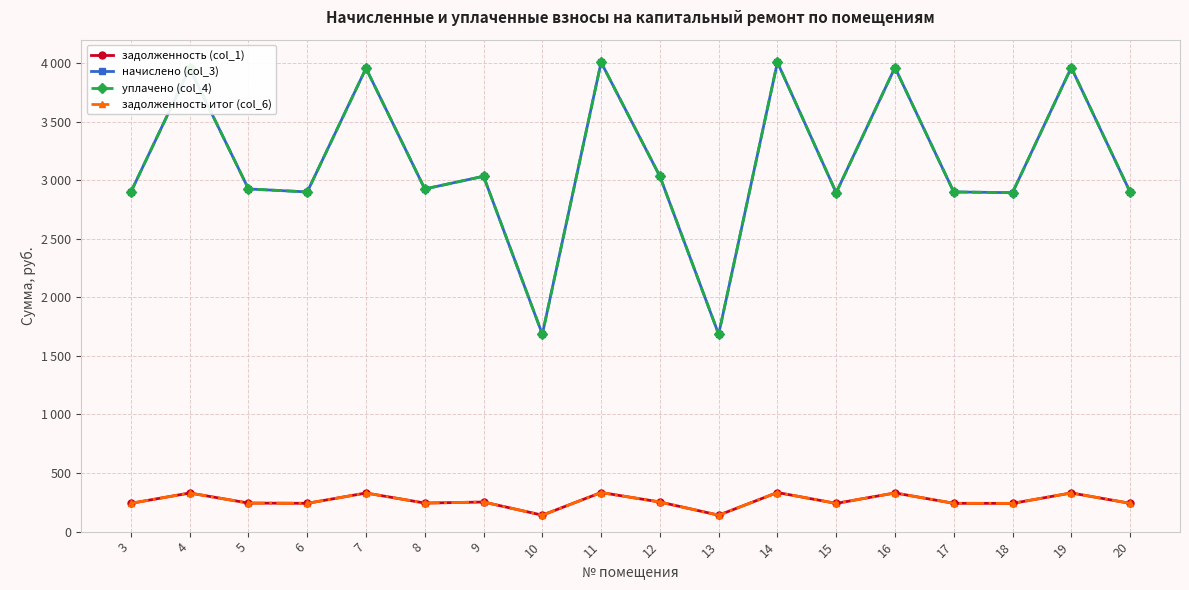

What is the value of the задолженность итог (col_6) point at the 3rd from the left?

243.8